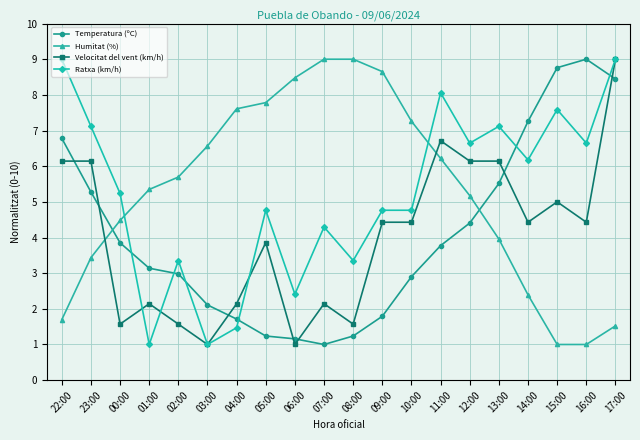

How many values in the Ratxa (km/h) series are below 5?

10